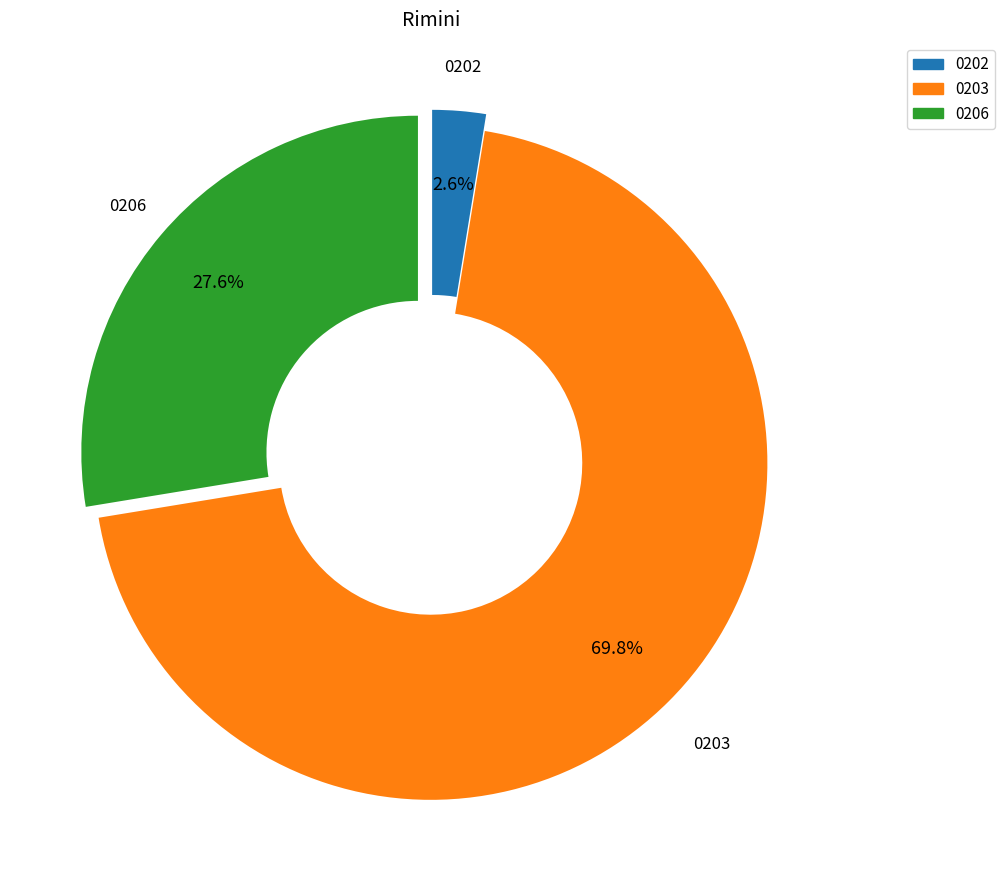

Does any single category account for the majority?

Yes